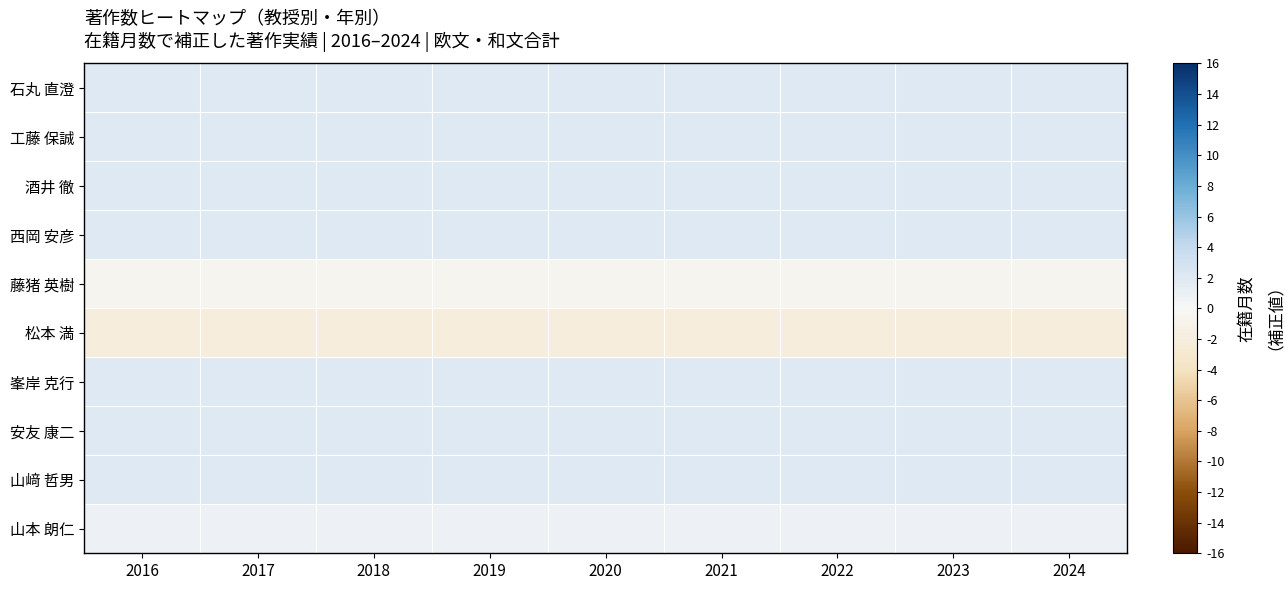

Count the number of categories in the chart.

9